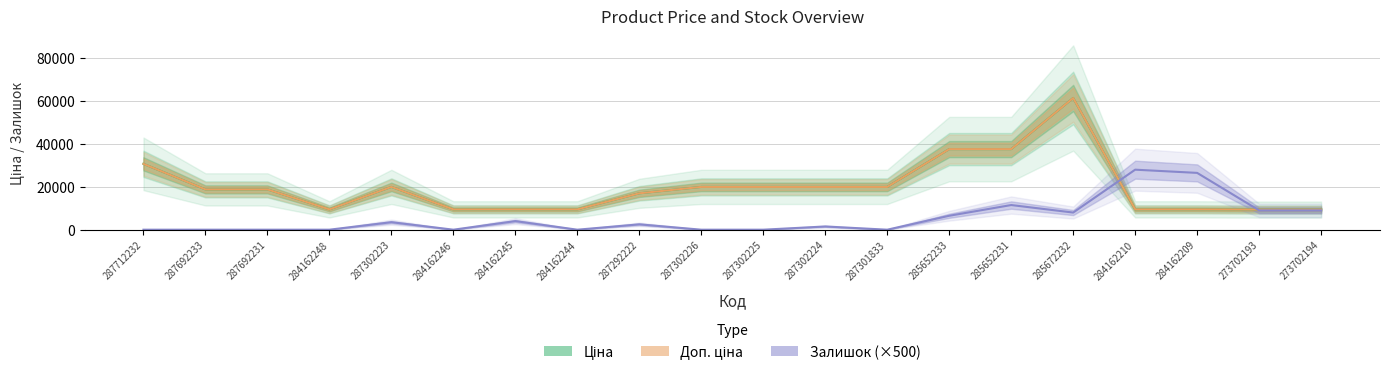

What is the label of the 15th point from the right?

284162246